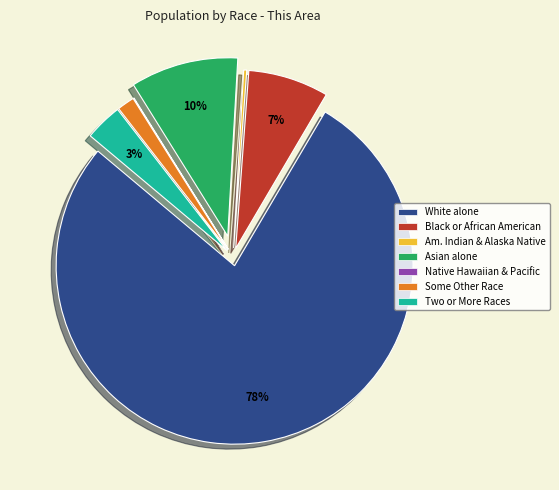

To the nearest percent, what is the difference between the largest and smallest slice percentages?

78%